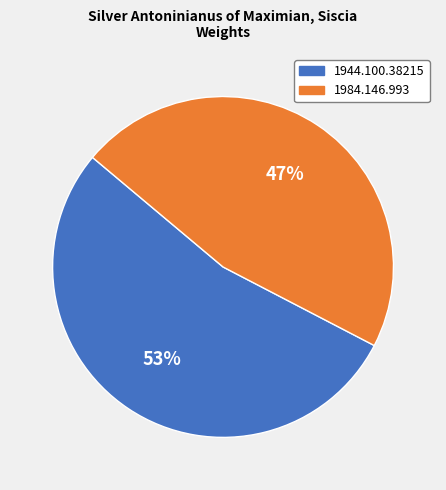

The 1984.146.993 slice represents 47% of the pie. True or false?

True